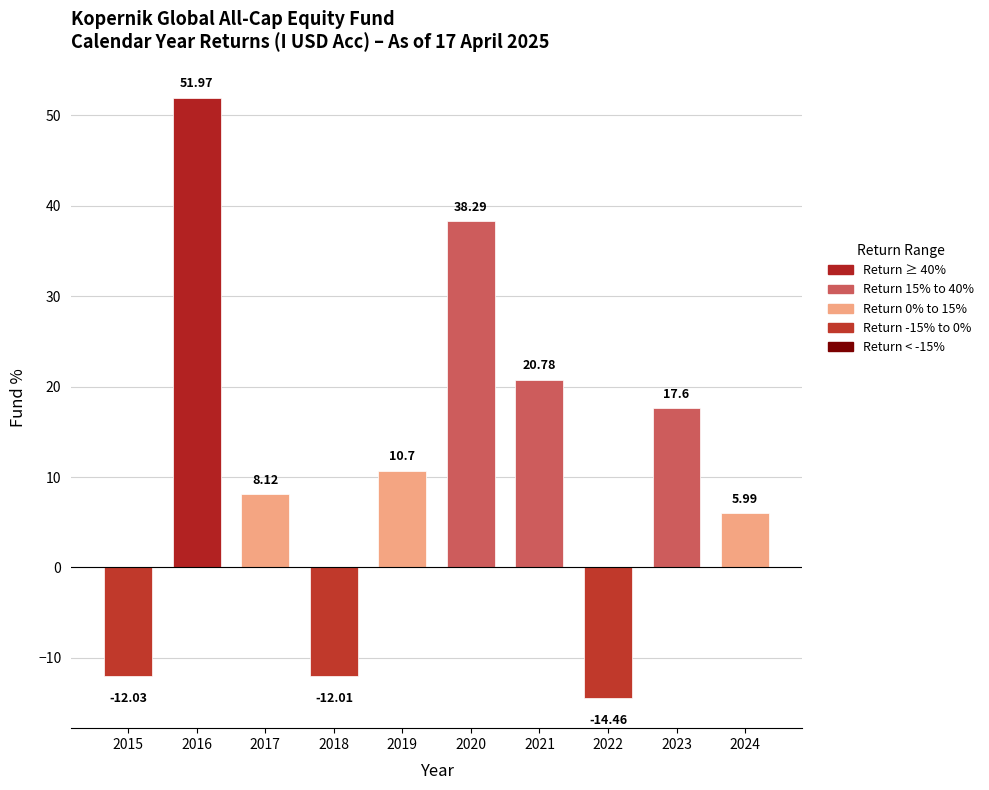

Rank the categories by value from lowest to highest.

2022, 2015, 2018, 2024, 2017, 2019, 2023, 2021, 2020, 2016